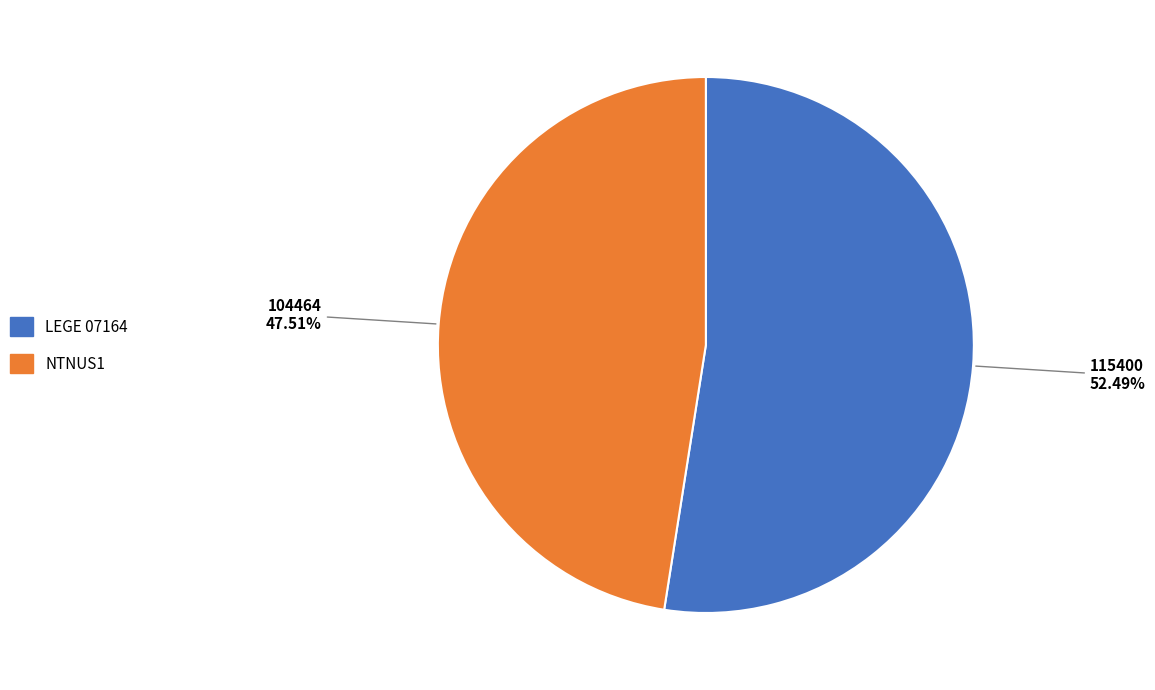

Rank the categories by value from highest to lowest.

LEGE 07164, NTNUS1